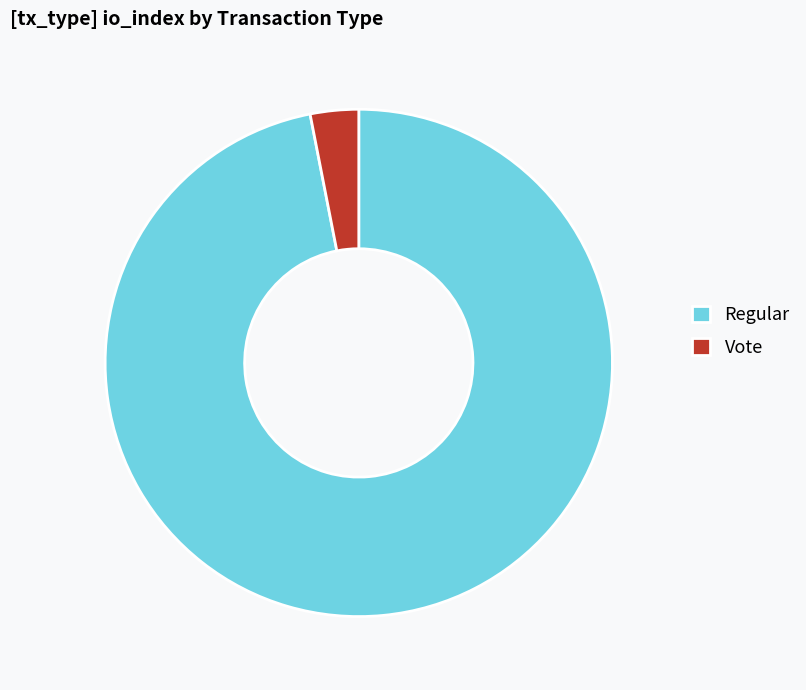

How many slices are in this pie chart?

2